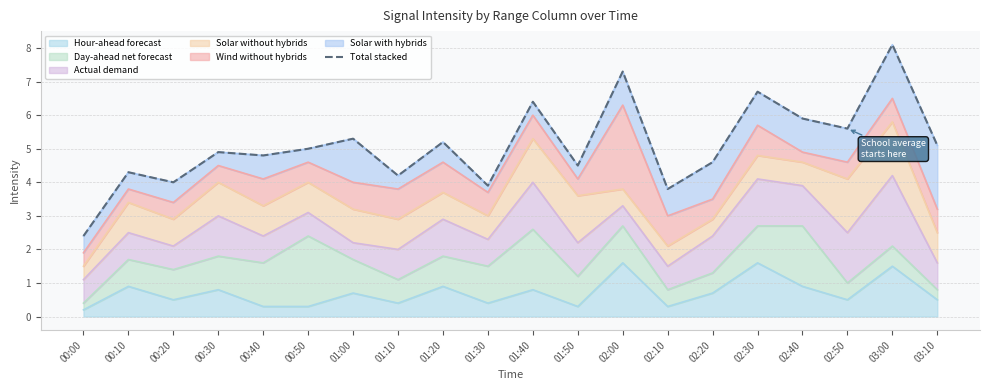

What is the label of the 14th point from the left?

02:10